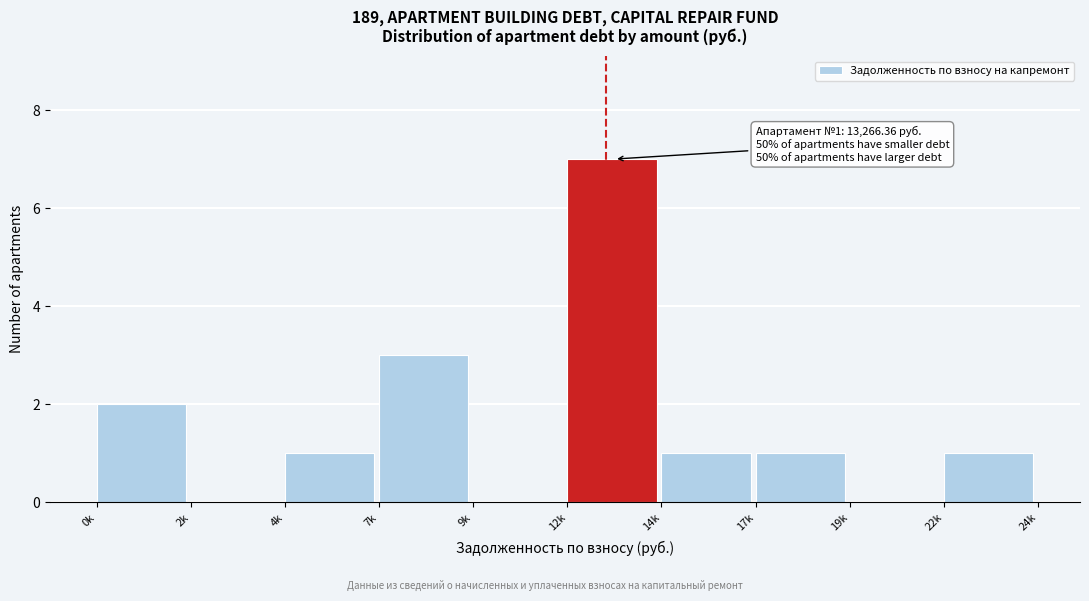

Reading right to left, transcribe all the data shown in this chart.

22k=1	19k=0	17k=1	14k=1	12k=7	9k=0	7k=3	4k=1	2k=0	0k=2